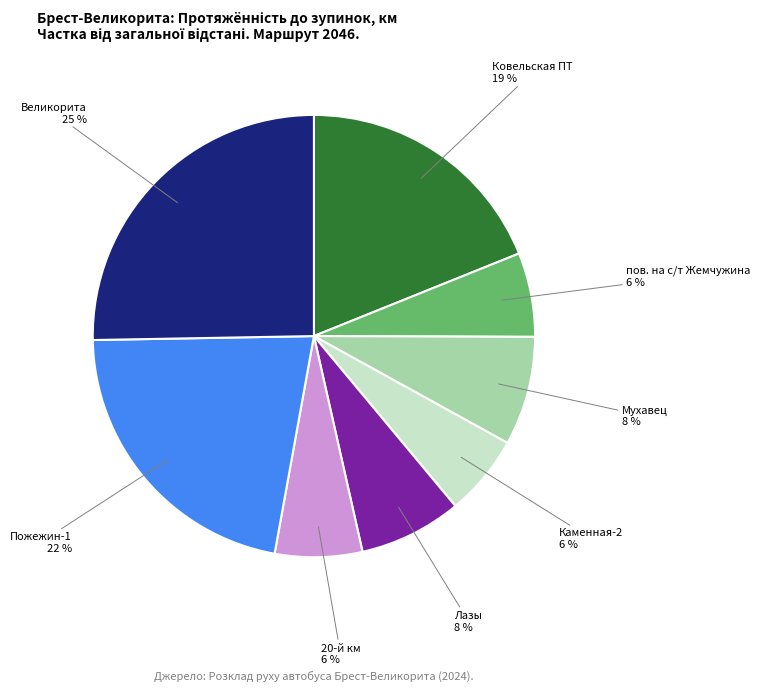

Is the sum of пов. на с/т Жемчужина and Пожежин-1 greater than half?

No